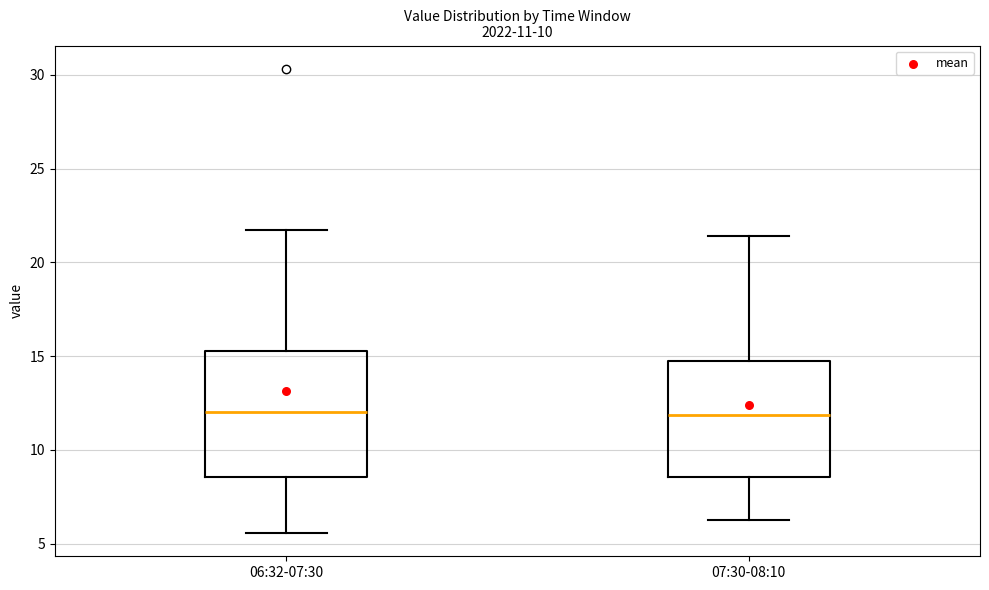

Which box is the tallest, from its lower edge to its upper edge?

06:32-07:30